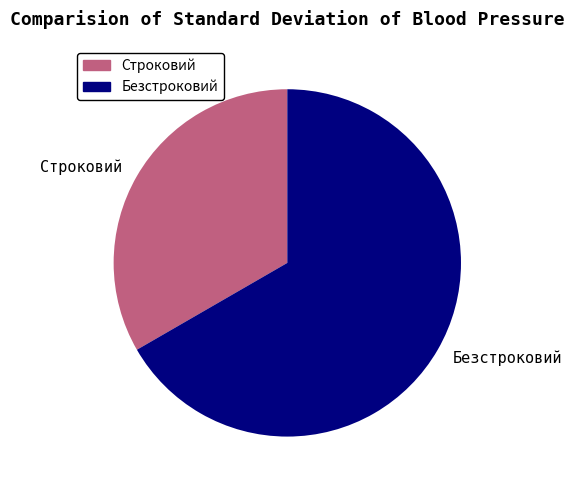

What is the smallest slice in the pie chart?

Строковий